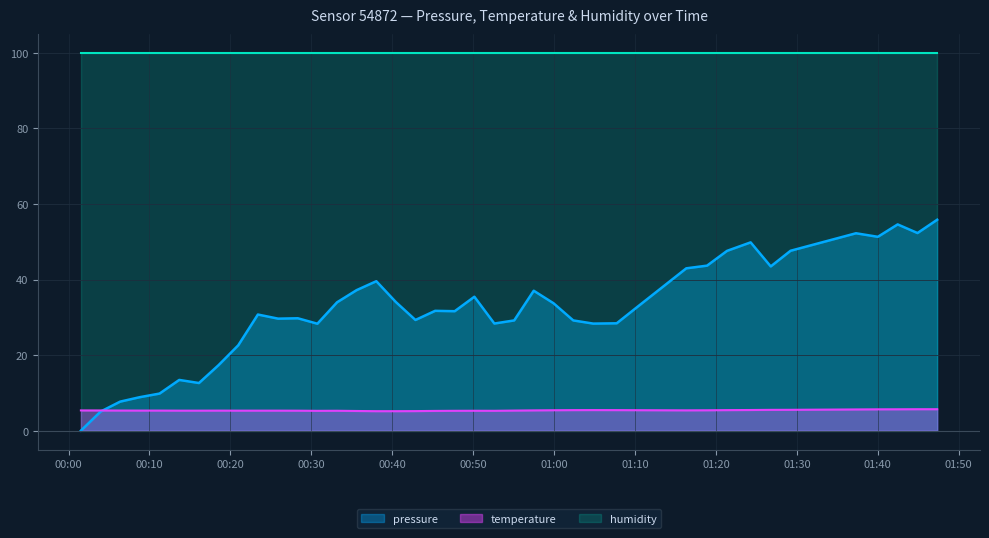

Which series has the largest total across all categories?

humidity